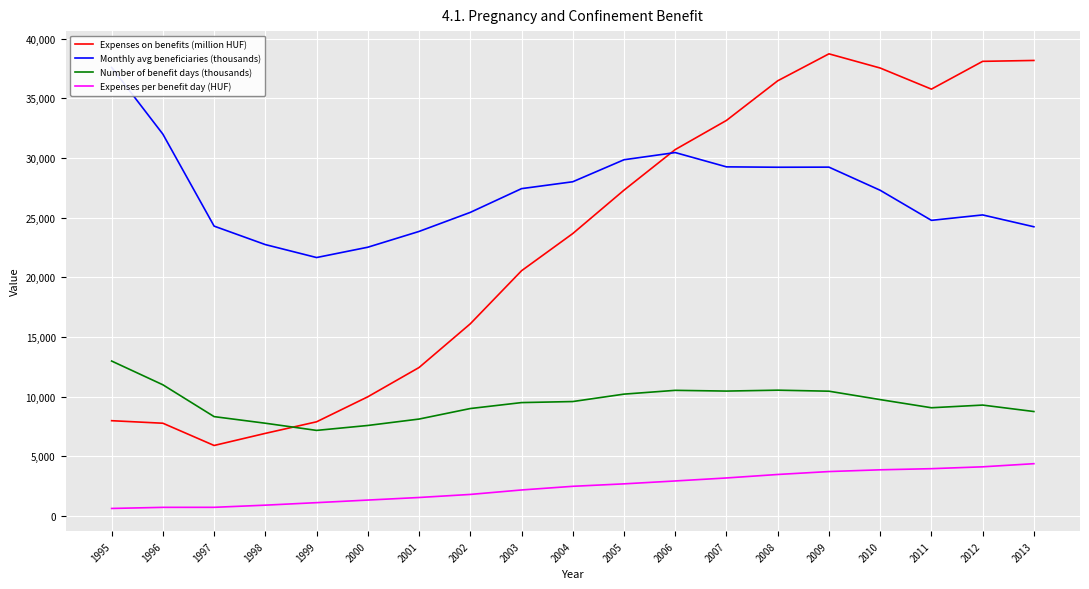

What is the minimum value shown in the chart?

614.5